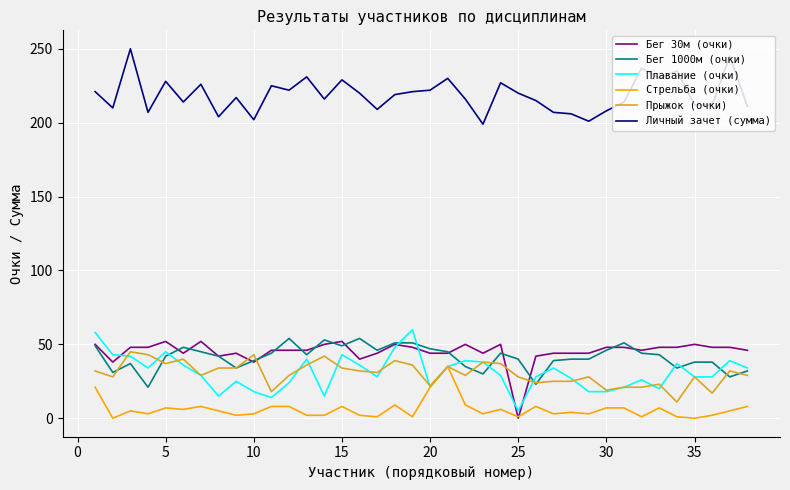

Which series has the largest total across all categories?

Личный зачет (сумма)